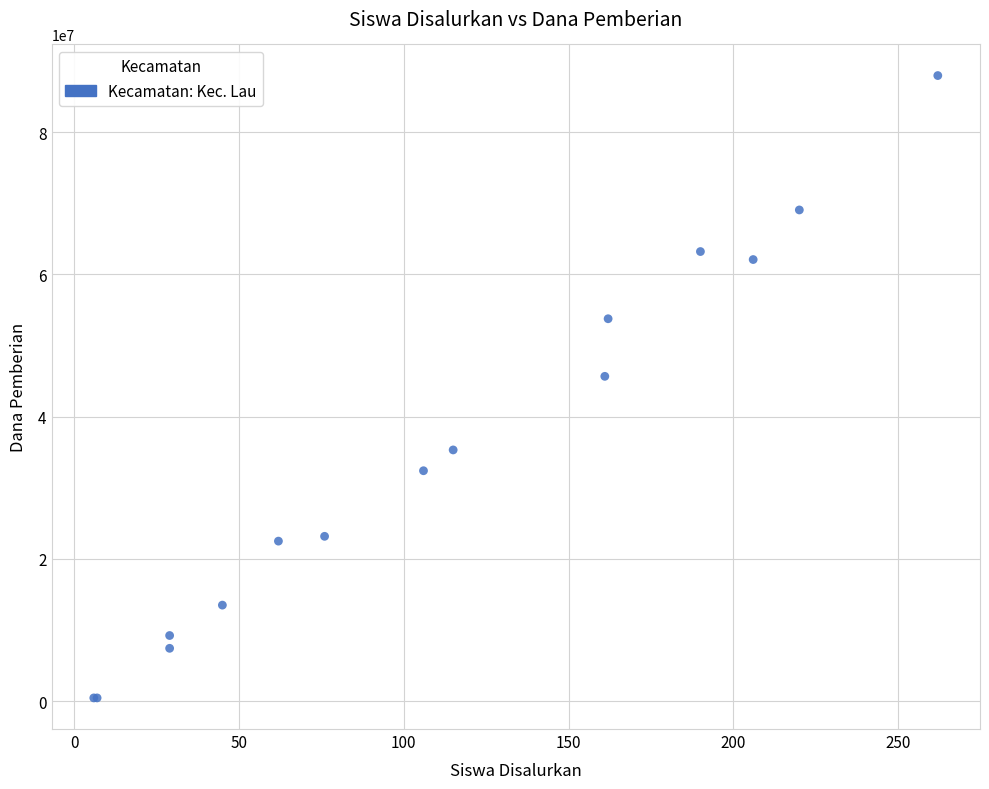

What Y value in the scatter plot is closest to 44212500?

45675000